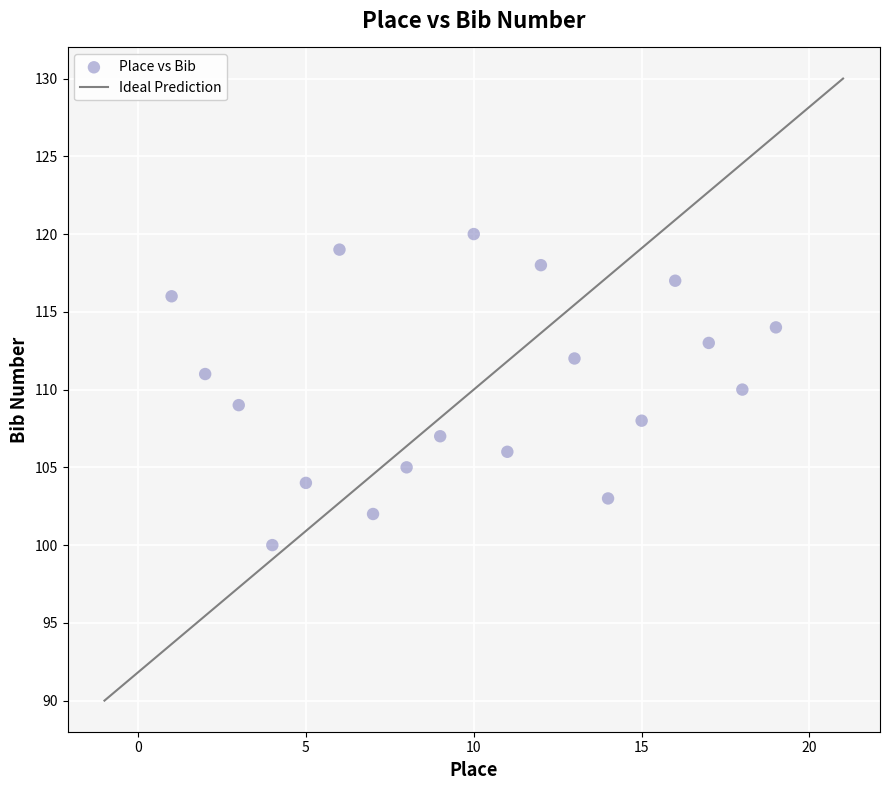

What is the range of X values (max minus min)?

18